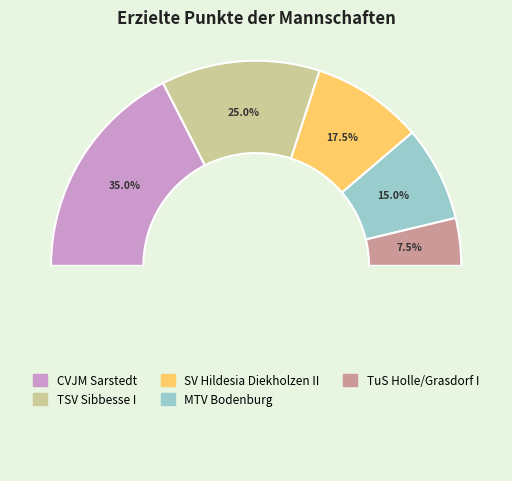

What is the smallest slice in the pie chart?

TuS Holle/Grasdorf I